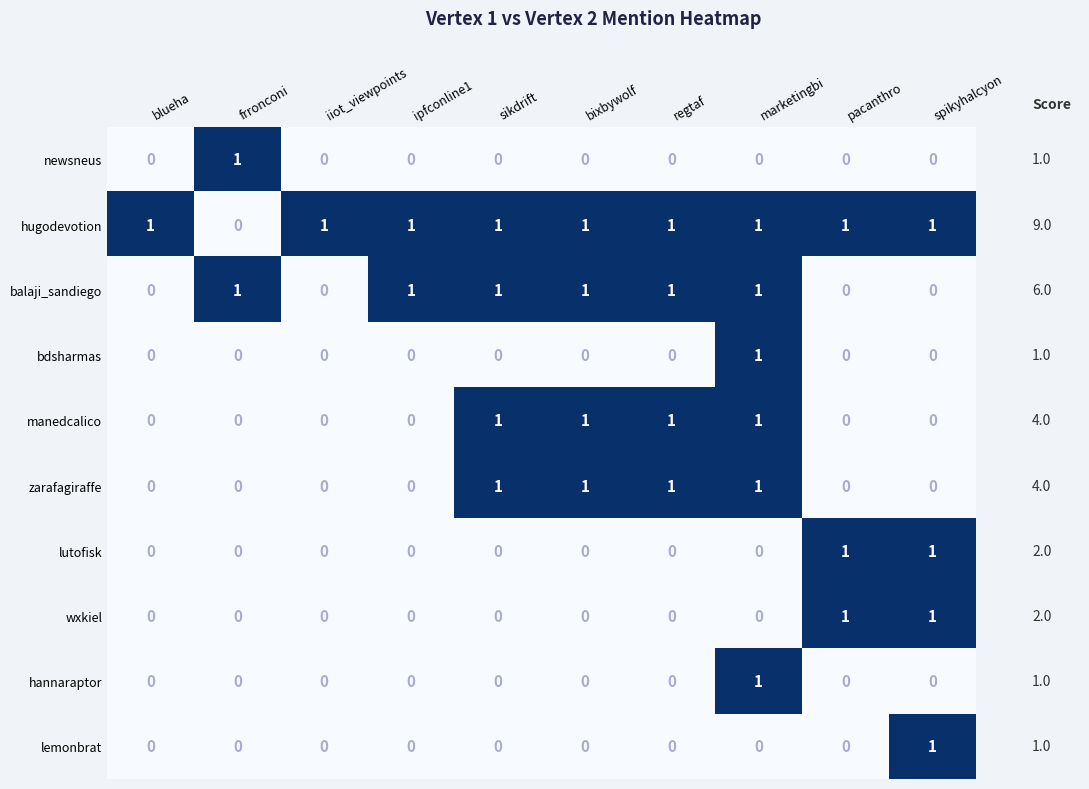

How many series are shown in this chart?

10